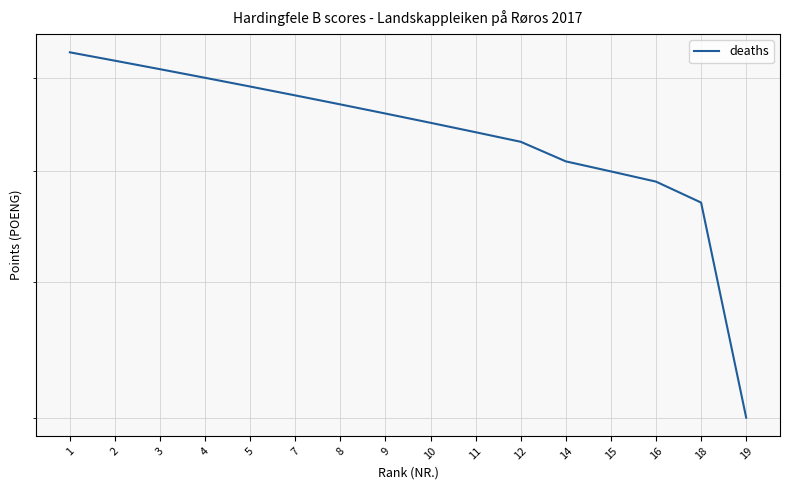

Which label corresponds to the largest value in the chart?

1